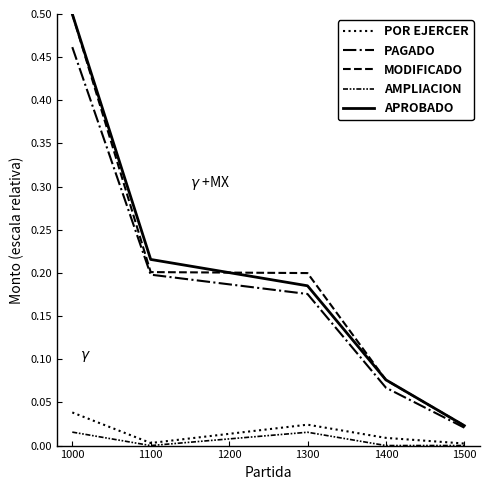

Is this an area chart (filled region under the line)?

No